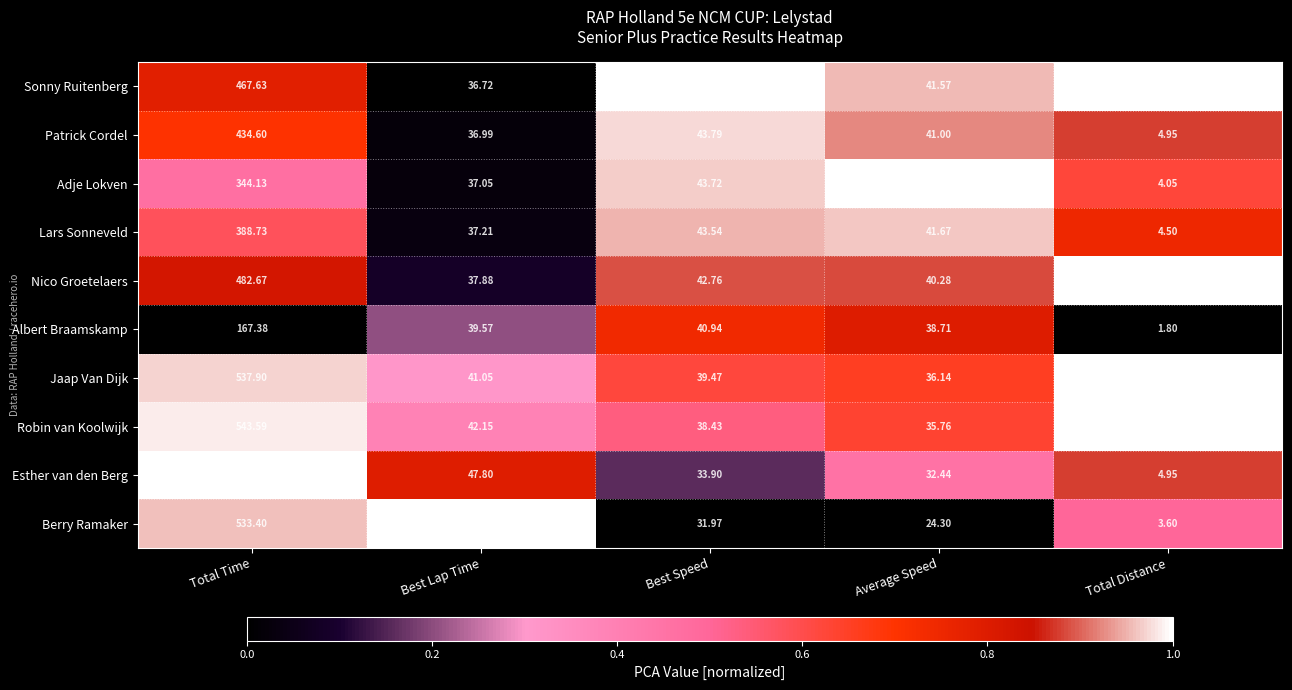

Which series has the largest total across all categories?

Esther van den Berg